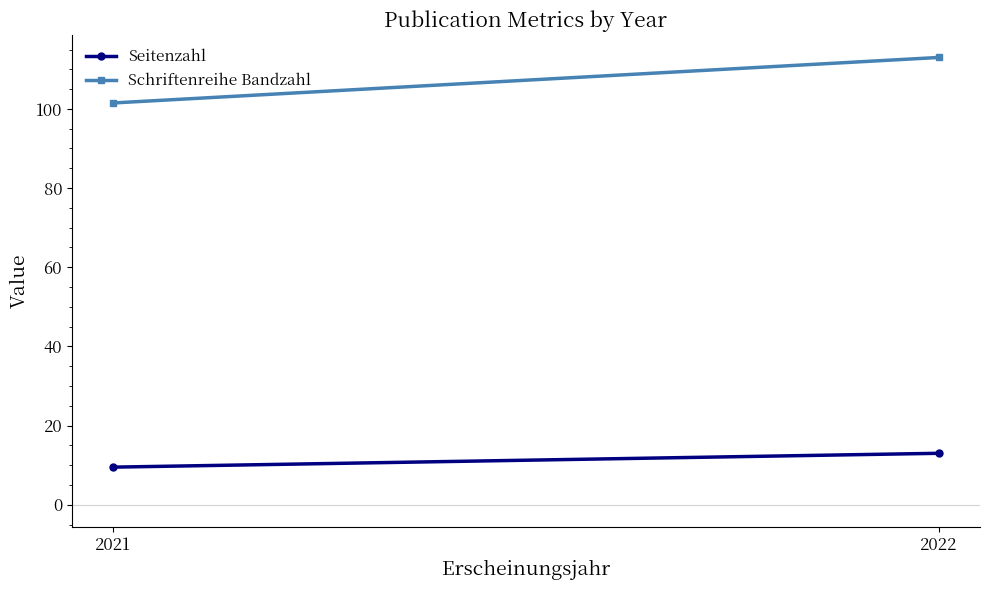

What is the average value of the Schriftenreihe Bandzahl series?

107.2